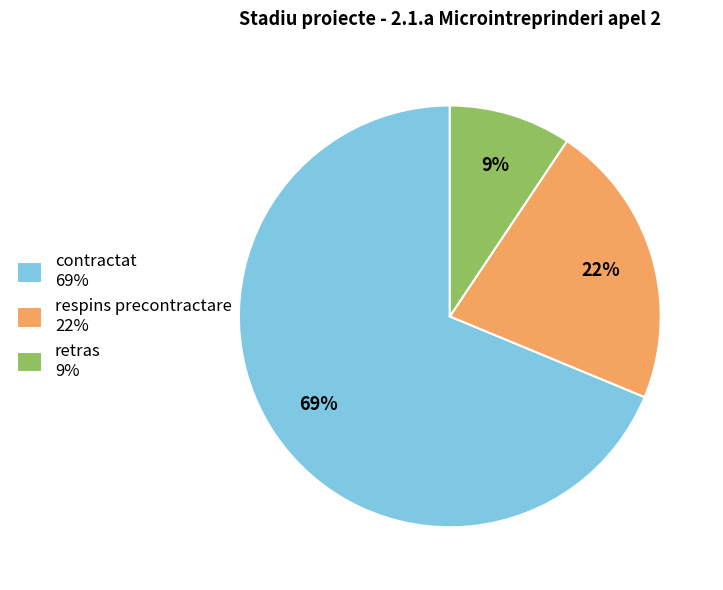

Which slice is the largest?

contractat